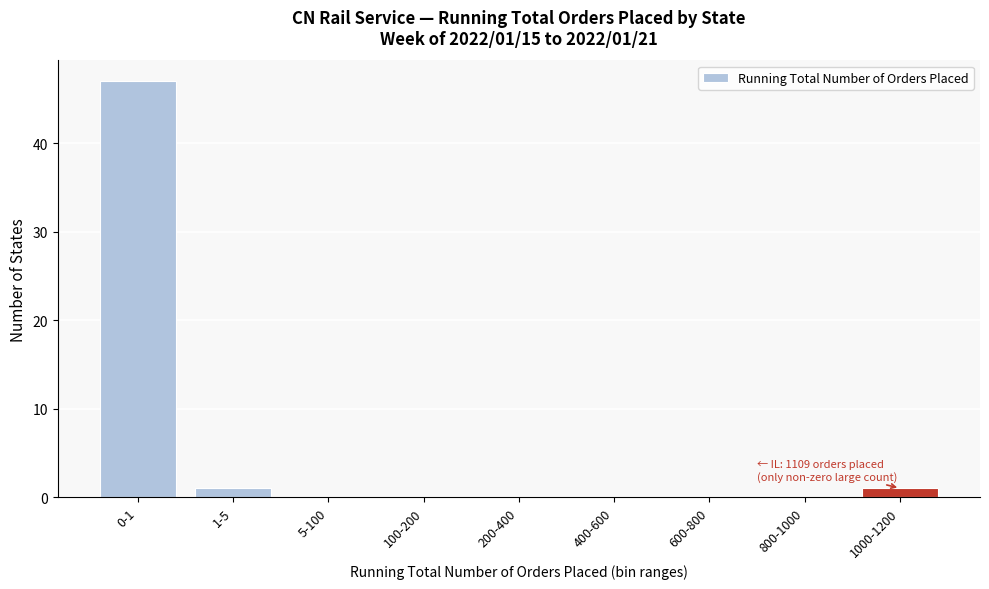

Reading left to right, what are all the values shown in this chart?

0-1=47	1-5=1	5-100=0	100-200=0	200-400=0	400-600=0	600-800=0	800-1000=0	1000-1200=1